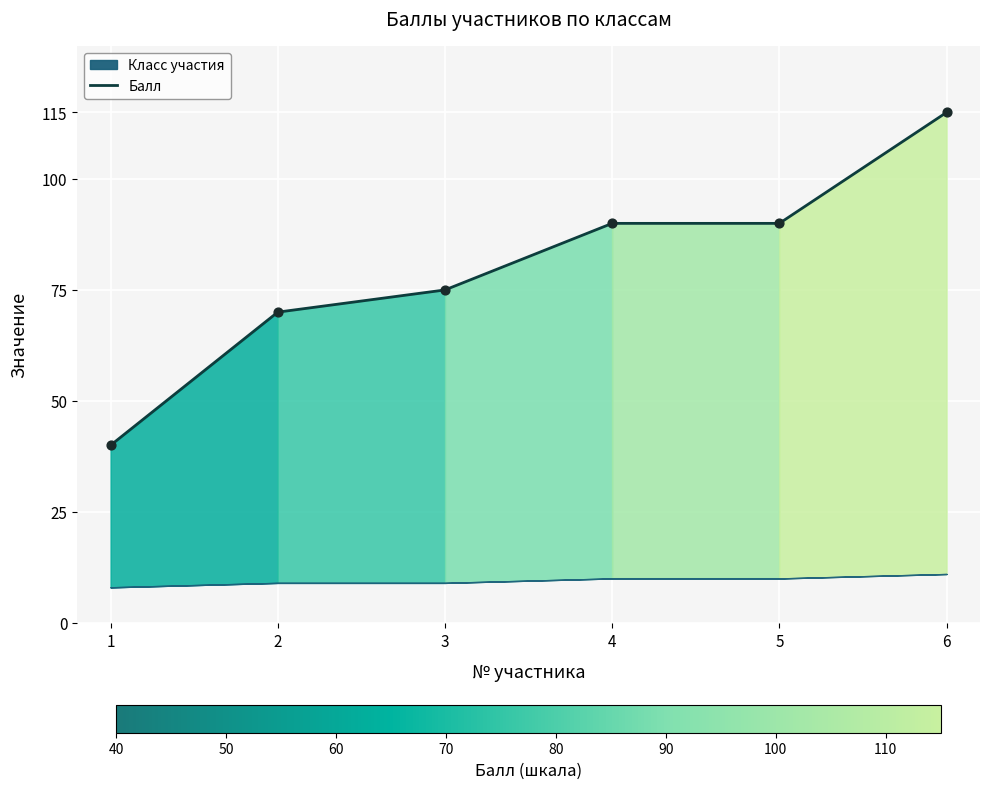

Between 2 and 3, which is larger?

3